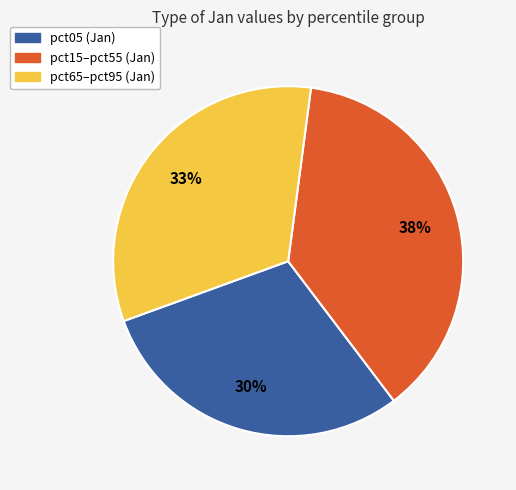

To the nearest percent, what is the average slice percentage?

33%